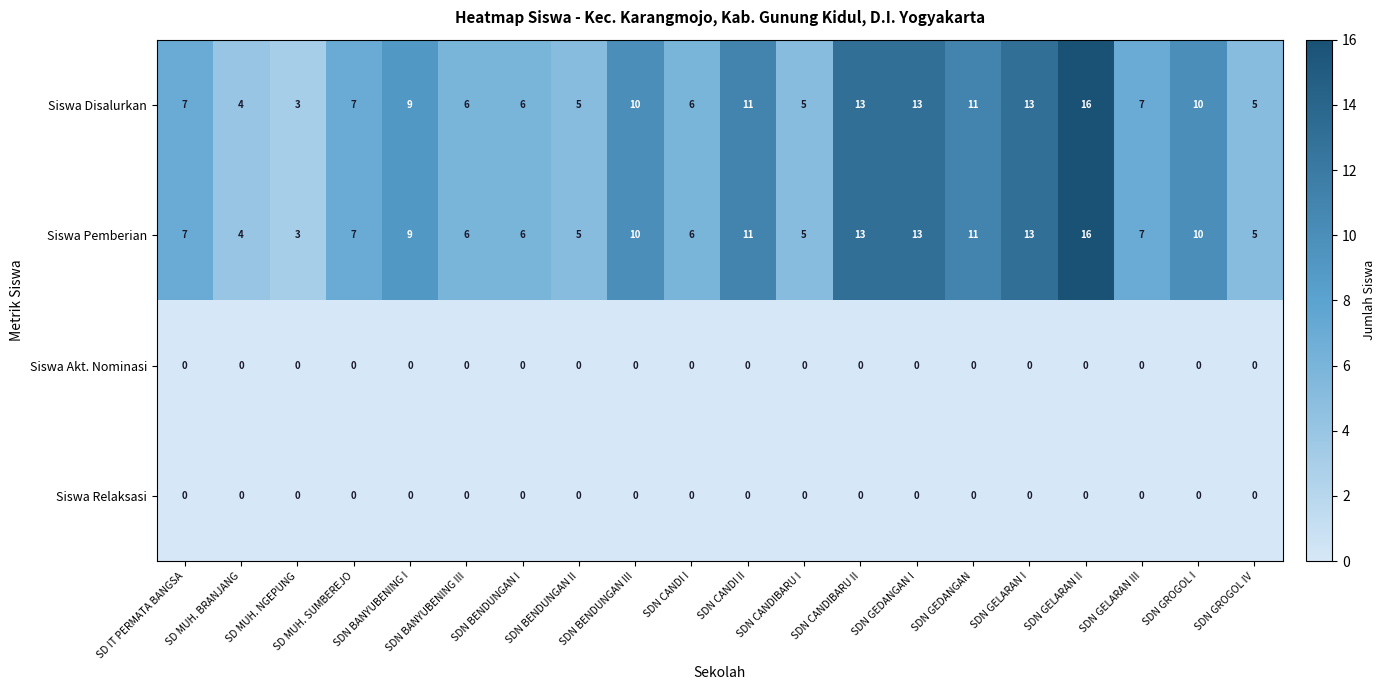

What is the spread (max minus min) of values at SDN CANDI I?

6